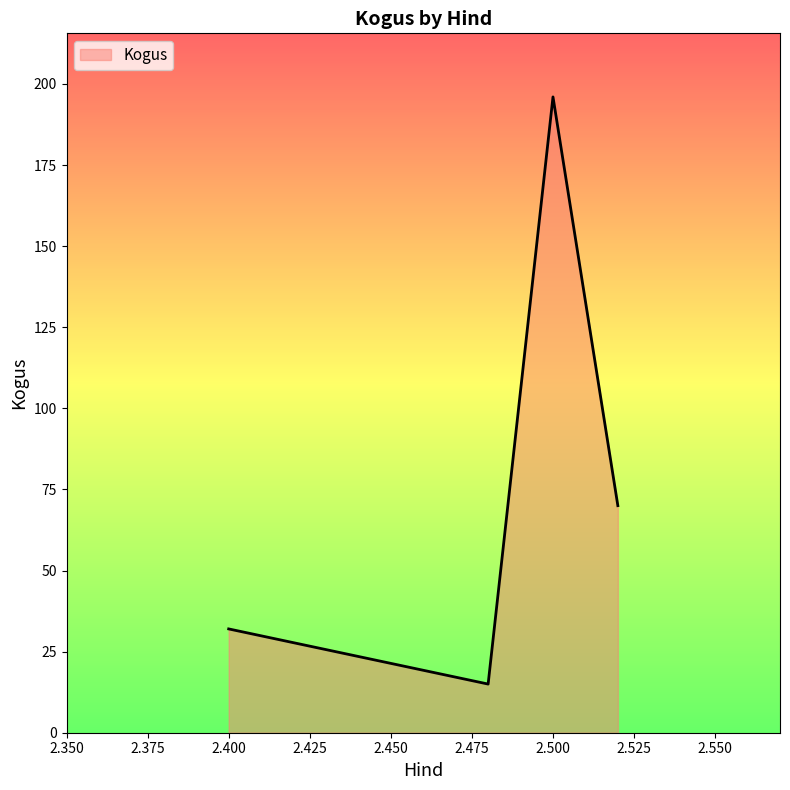

What is the sum of all values?

313